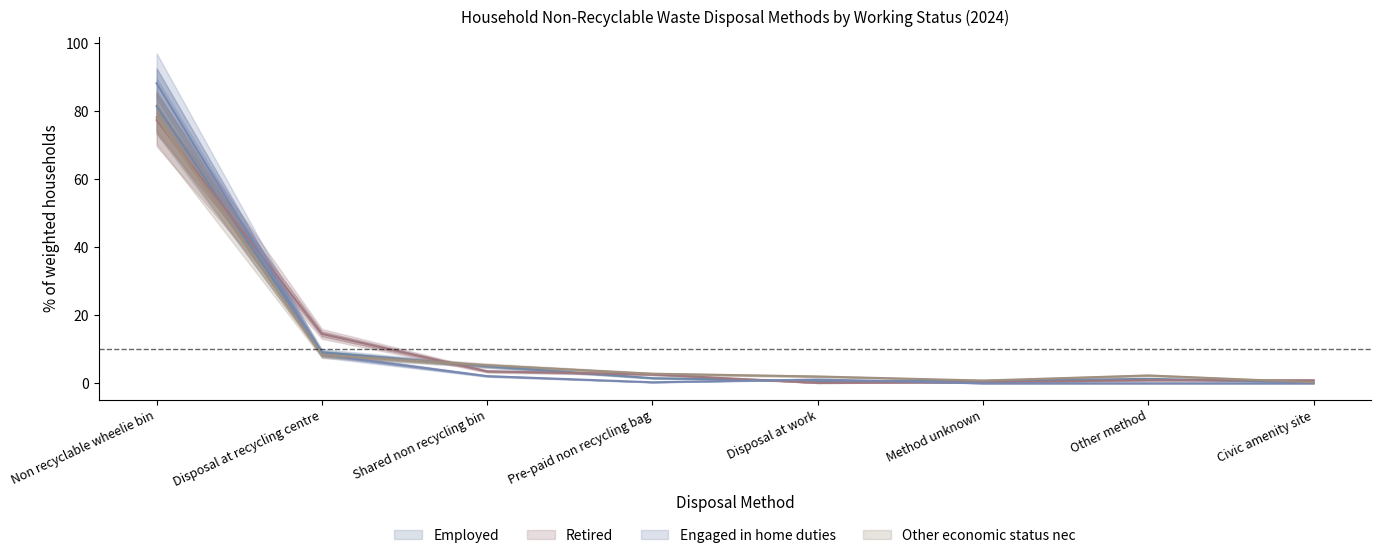

How many lines are shown in the chart?

4